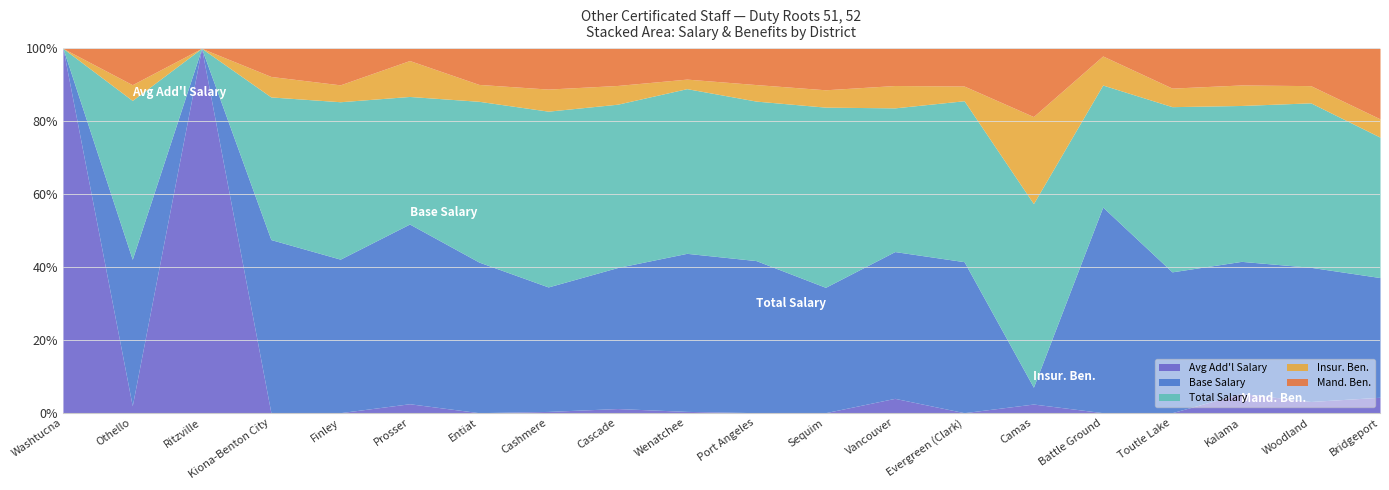

What is the sum of all Base Salary values?

1494658